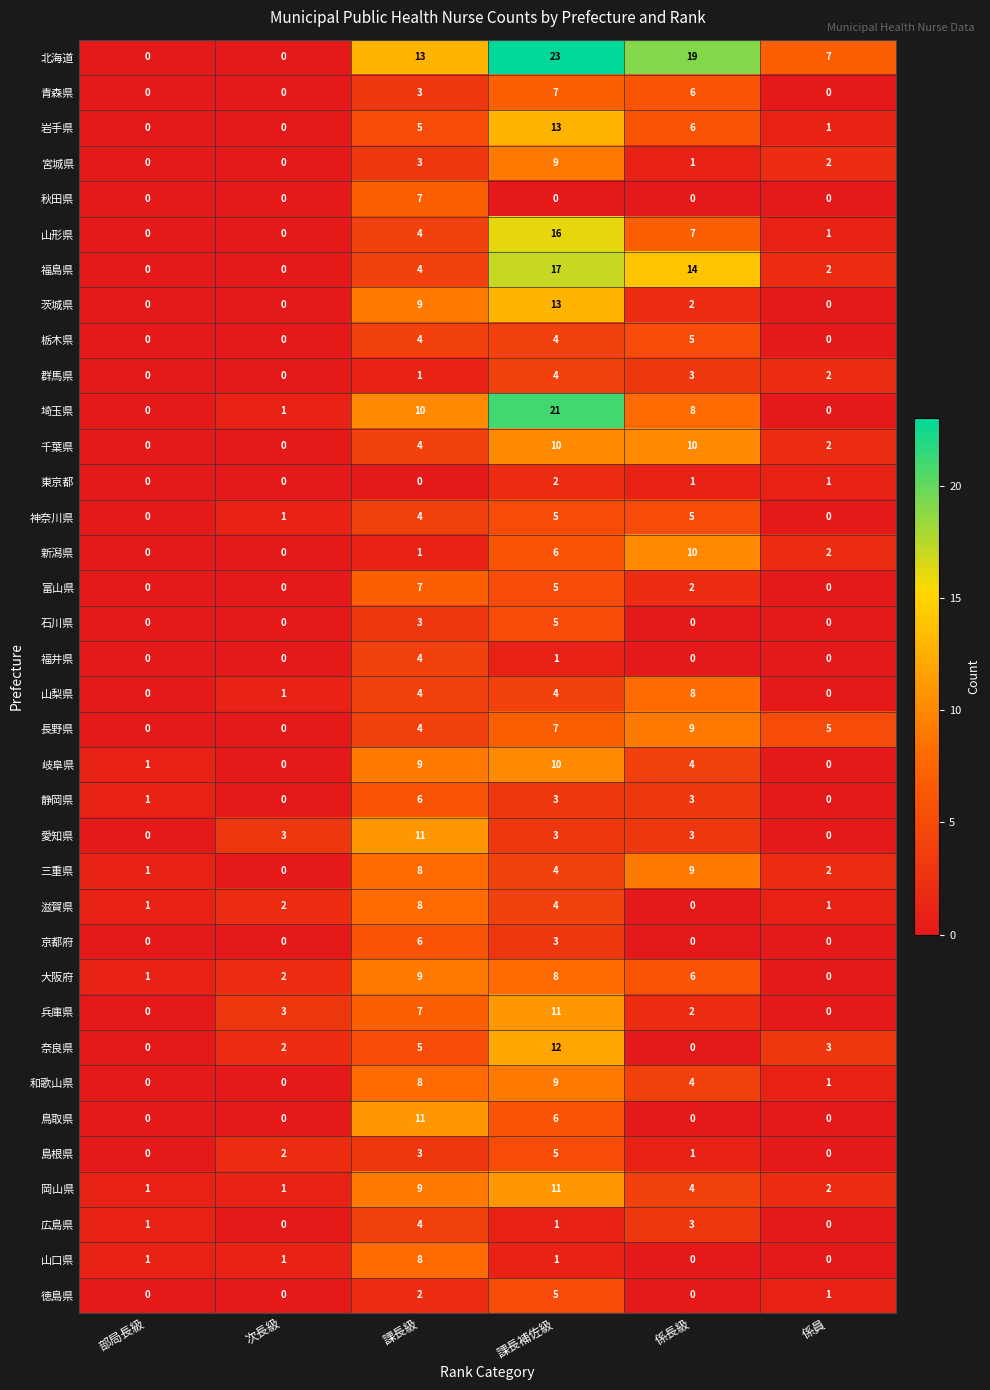

Between 課長補佐級 and 係長級, which series saw the biggest shift?

埼玉県